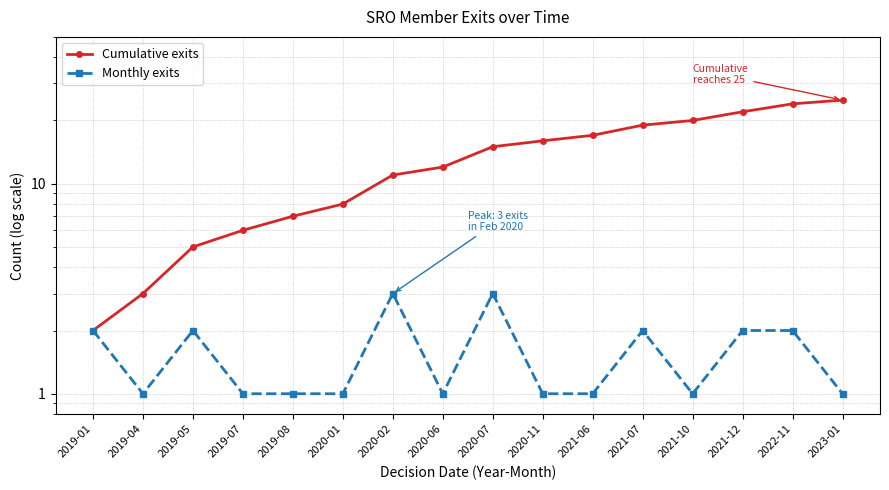

How many interior local peaks does the Monthly exits series have?

4